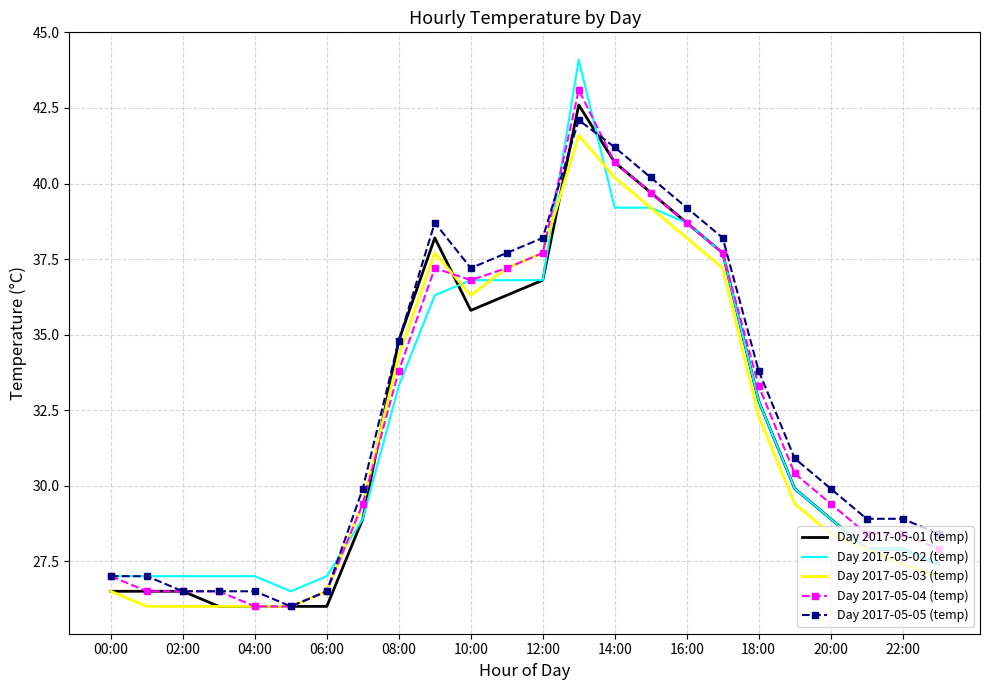

Which series has the widest spread of values?

Day 2017-05-02 (temp)